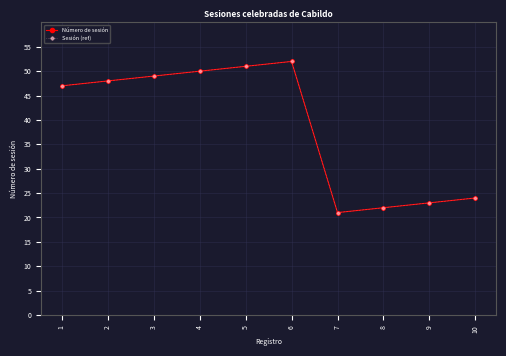

Is this an area chart (filled region under the line)?

No